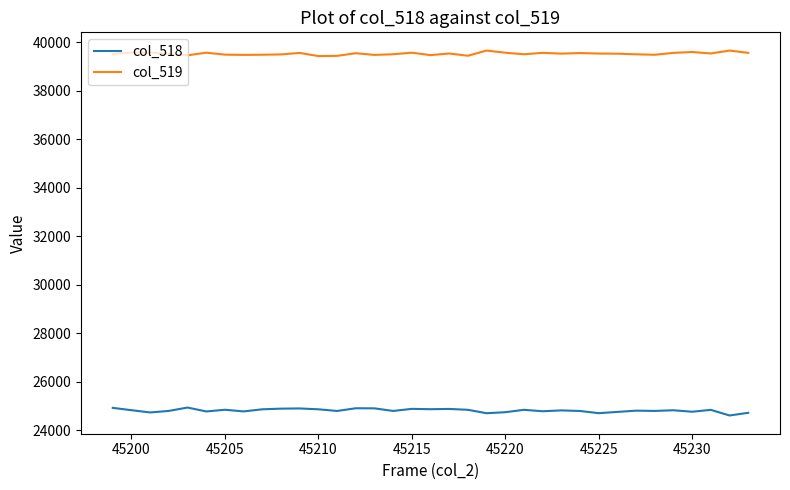

True or false: col_518 and col_519 intersect in this chart.

False